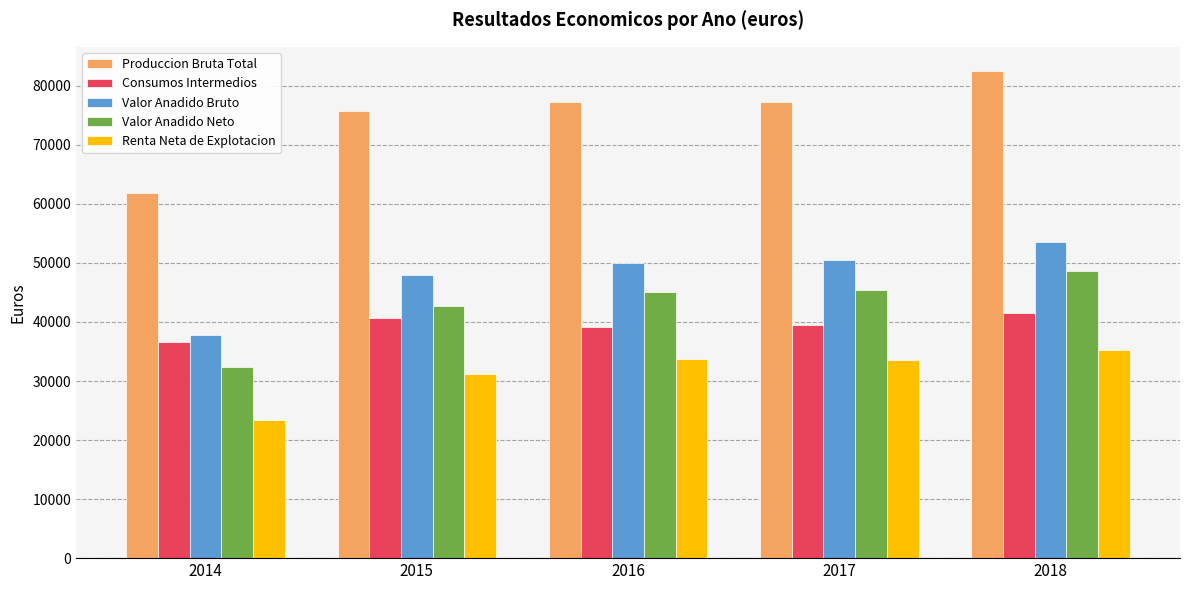

Rank the series by their maximum value, from highest to lowest.

Produccion Bruta Total, Valor Anadido Bruto, Valor Anadido Neto, Consumos Intermedios, Renta Neta de Explotacion